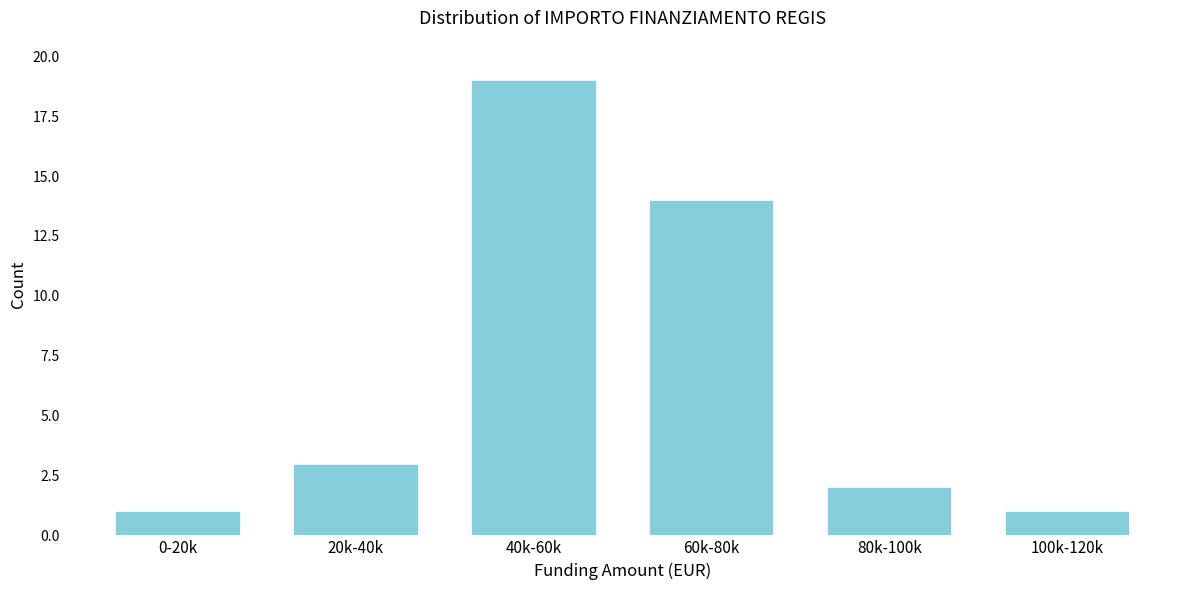

Reading right to left, transcribe all the data shown in this chart.

100k-120k=1	80k-100k=2	60k-80k=14	40k-60k=19	20k-40k=3	0-20k=1